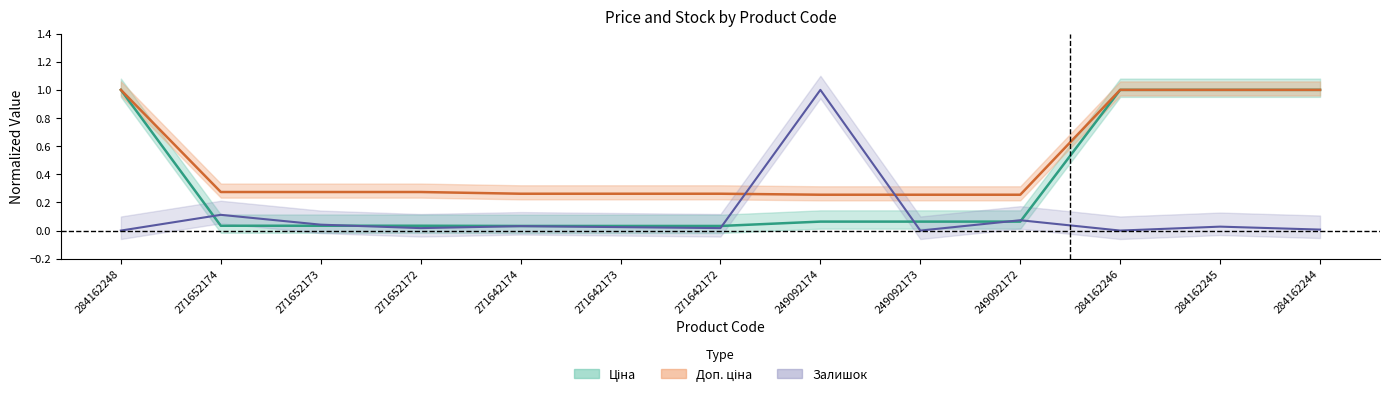

At how many categories does at least one series exceed 0?

13